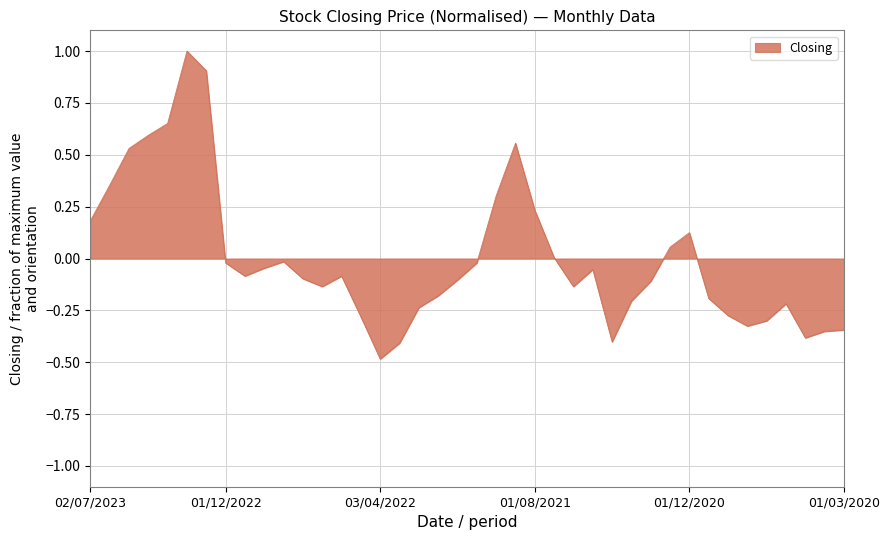

What is the greatest value displayed?

1.0